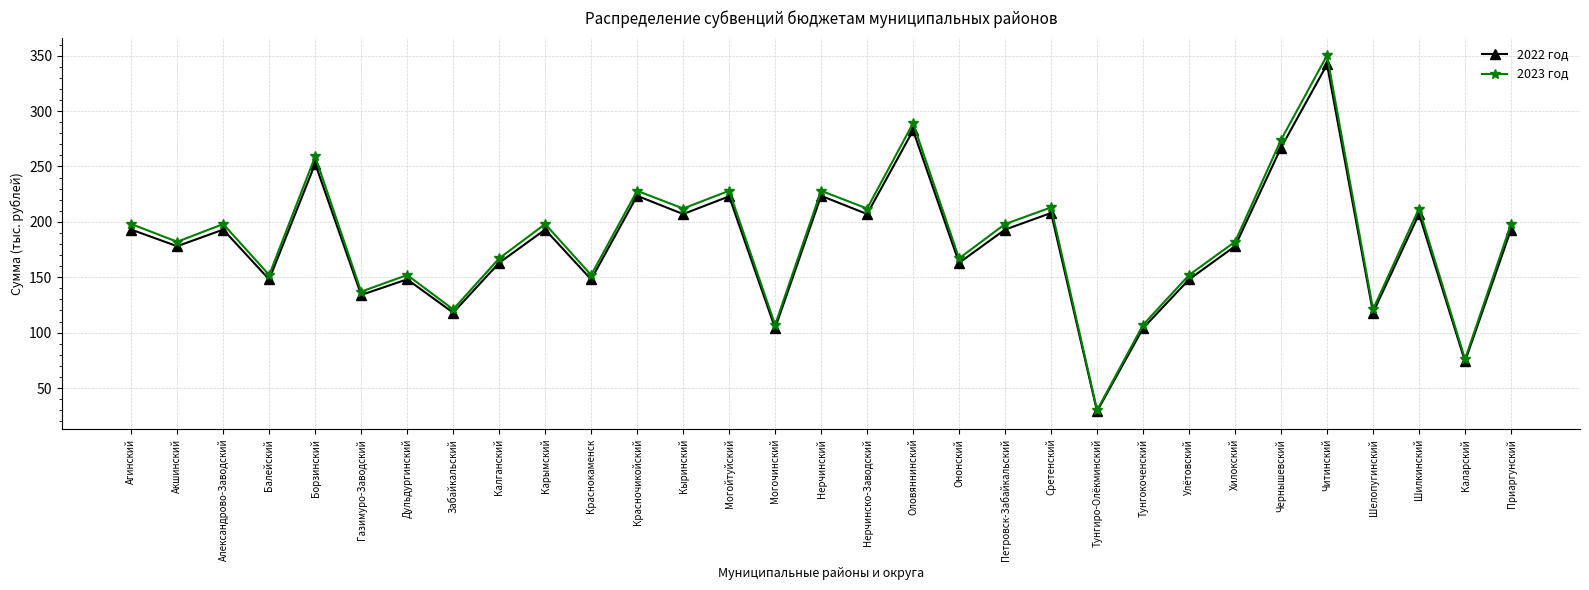

At which category does 2023 год reach its first local peak?

Александрово-Заводский